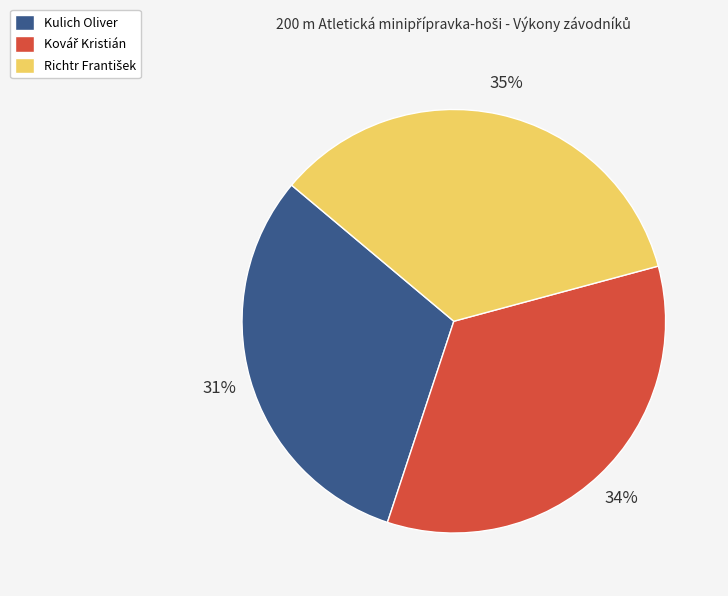

To the nearest percent, what is the difference between the largest and smallest slice percentages?

4%